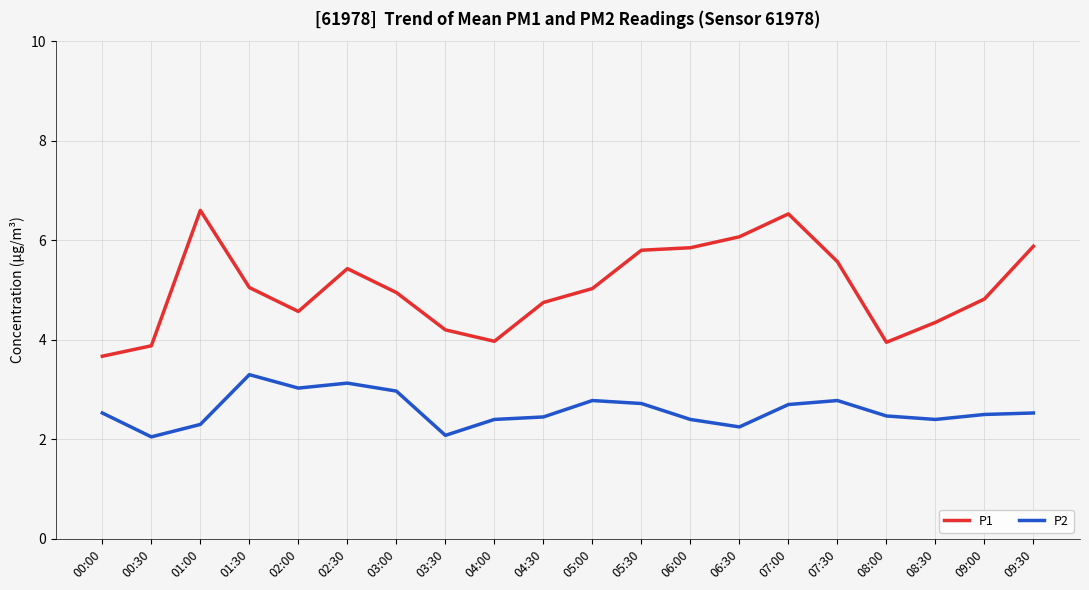

Between 03:30 and 05:00, which series saw the biggest shift?

P1